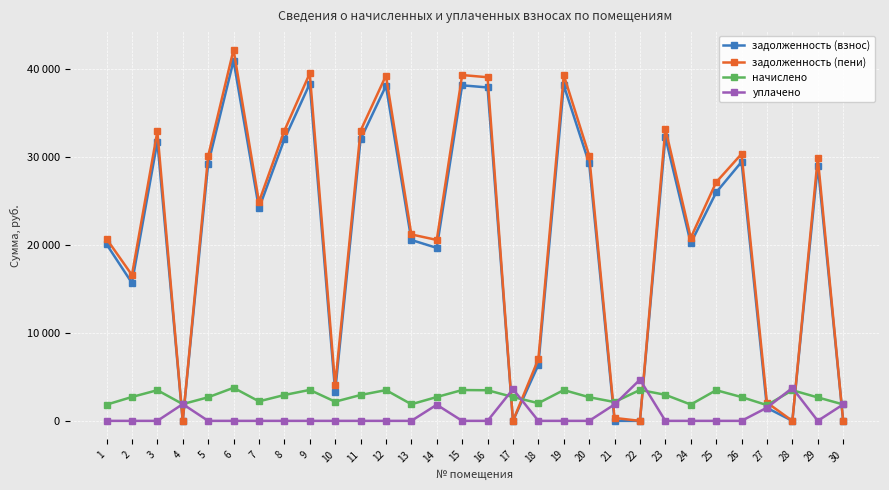

What is the value of the задолженность (пени) point at the 2nd from the left?

16556.6